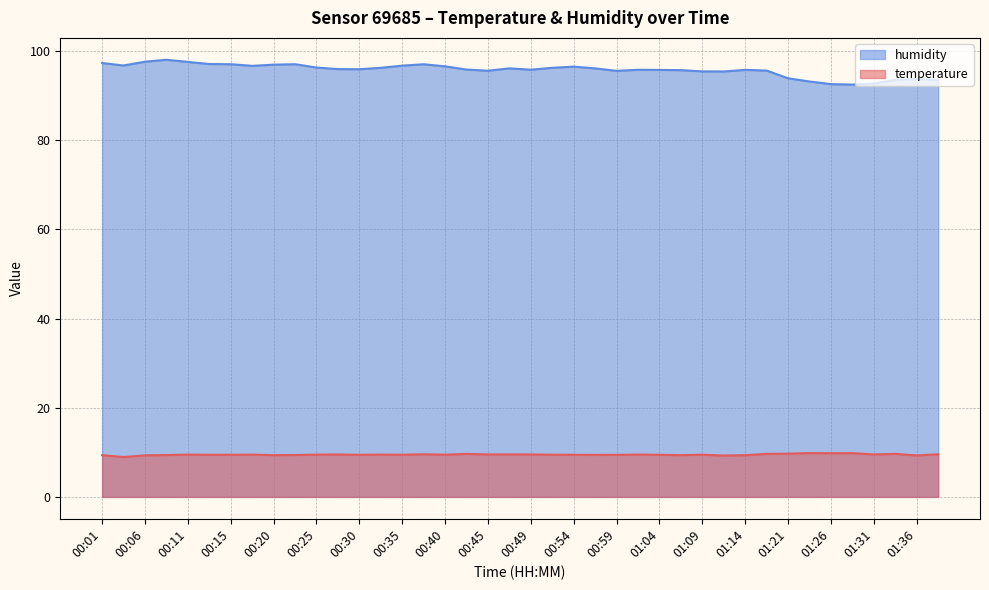

At which category does the chart reach its peak across all series?

00:08